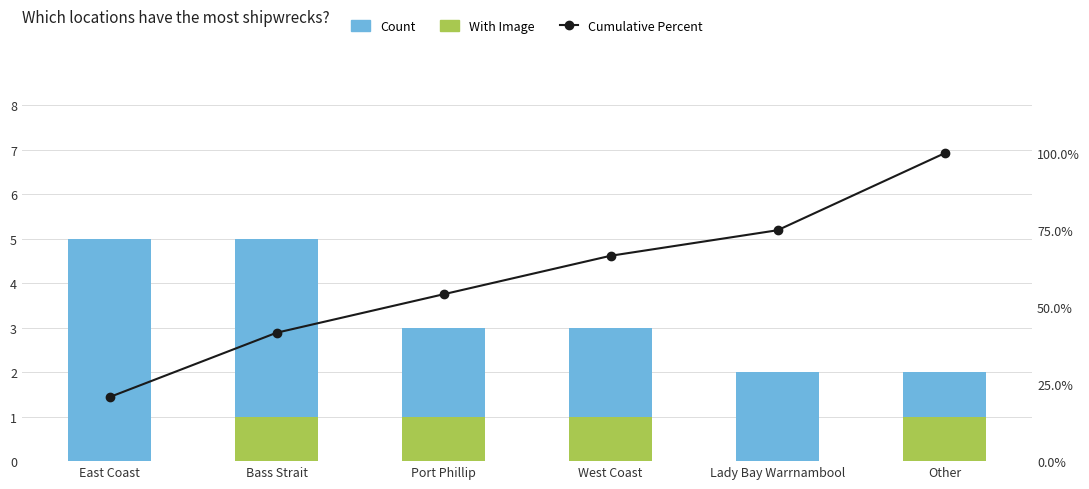

The With Image series shows 0.0 at East Coast. True or false?

True